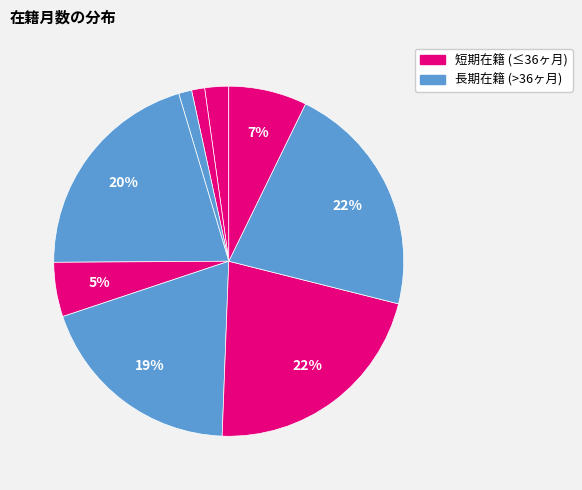

Count the number of slices in the pie.

9